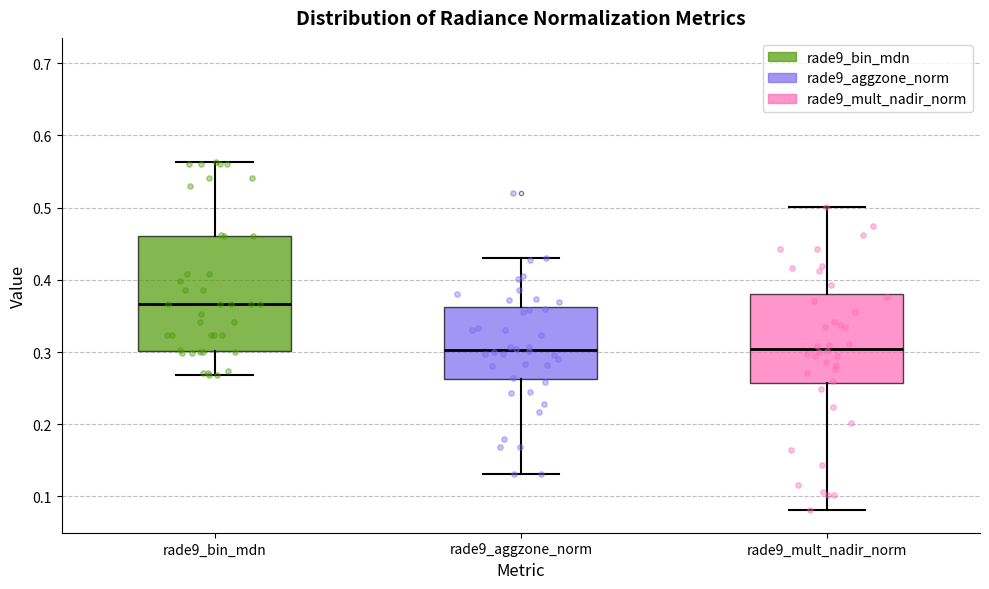

Which box is the tallest, from its lower edge to its upper edge?

rade9_bin_mdn